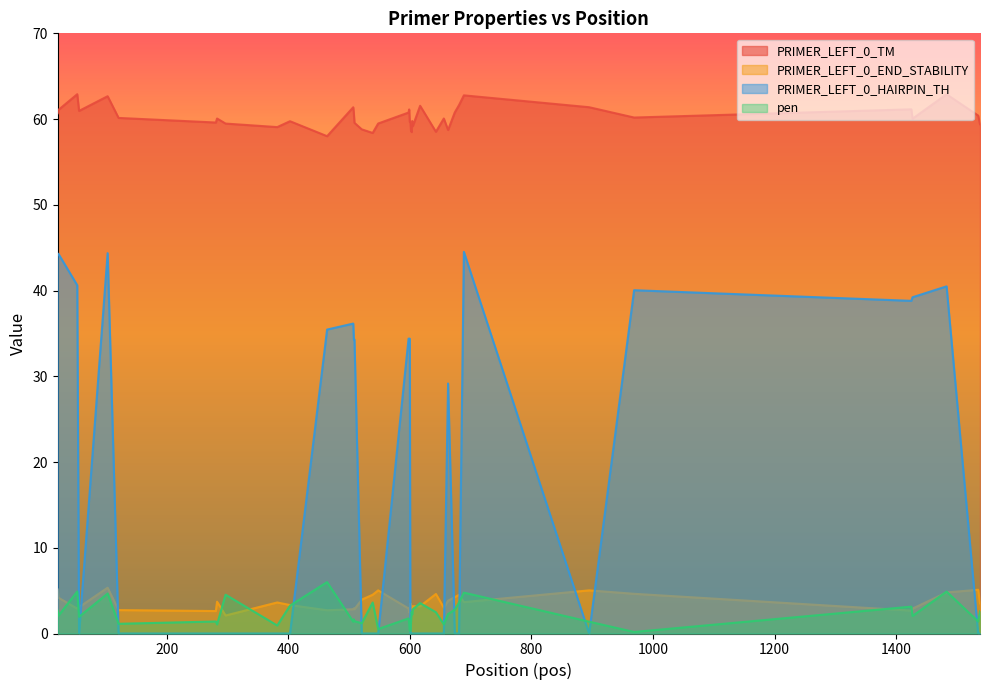

Reading left to right, extract all data points from this chart.

PRIMER_LEFT_0_TM: 21=60.7	22=61.1	53=62.9	56=61.0	103=62.7	121=60.1	281=59.6	283=60.1	297=59.5	382=59.1	403=59.7	464=58.0	507=61.4	508=60.7	509=59.6	521=58.8	539=58.4	548=59.5	598=60.8	599=61.1	600=59.7	601=59.7	602=58.7	603=58.5	604=59.8	605=59.2	617=61.5	643=58.5	656=60.1	663=58.7	674=60.8	681=61.6	689=62.8	895=61.4	969=60.2	1425=61.1	1427=60.0	1483=62.9	1535=60.4	1538=59.4
PRIMER_LEFT_0_END_STABILITY: 21=5.1	22=4.2	53=2.9	56=3.1	103=5.3	121=2.7	281=2.6	283=3.7	297=2.1	382=3.6	403=3.3	464=2.7	507=2.8	508=2.9	509=2.8	521=4.0	539=4.5	548=5.0	598=2.9	599=2.5	600=2.9	601=3.5	602=3.2	603=2.9	604=3.2	605=3.2	617=3.2	643=4.6	656=3.0	663=3.8	674=4.2	681=4.5	689=3.7	895=5.0	969=4.6	1425=2.7	1427=2.9	1483=4.8	1535=5.1	1538=3.5
PRIMER_LEFT_0_HAIRPIN_TH: 21=44.3	22=44.3	53=40.6	56=0.0	103=44.4	121=0.0	281=0.0	283=0.0	297=0.0	382=0.0	403=0.0	464=35.5	507=36.1	508=34.3	509=34.3	521=0.0	539=0.0	548=0.0	598=34.4	599=34.4	600=34.4	601=0.0	602=0.0	603=0.0	604=0.0	605=0.0	617=0.0	643=0.0	656=0.0	663=29.2	674=0.0	681=0.0	689=44.5	895=0.0	969=40.0	1425=38.8	1427=39.2	1483=40.5	1535=0.0	1538=0.0
pen: 21=2.7	22=2.1	53=4.9	56=2.0	103=4.7	121=1.1	281=1.4	283=1.1	297=4.5	382=0.9	403=3.3	464=6.0	507=1.4	508=1.7	509=1.4	521=1.2	539=3.6	548=0.5	598=1.8	599=1.1	600=0.3	601=0.3	602=1.3	603=2.5	604=2.2	605=2.8	617=3.5	643=2.5	656=1.1	663=2.3	674=2.8	681=3.6	689=4.8	895=1.4	969=0.2	1425=3.1	1427=2.0	1483=4.9	1535=1.4	1538=2.6